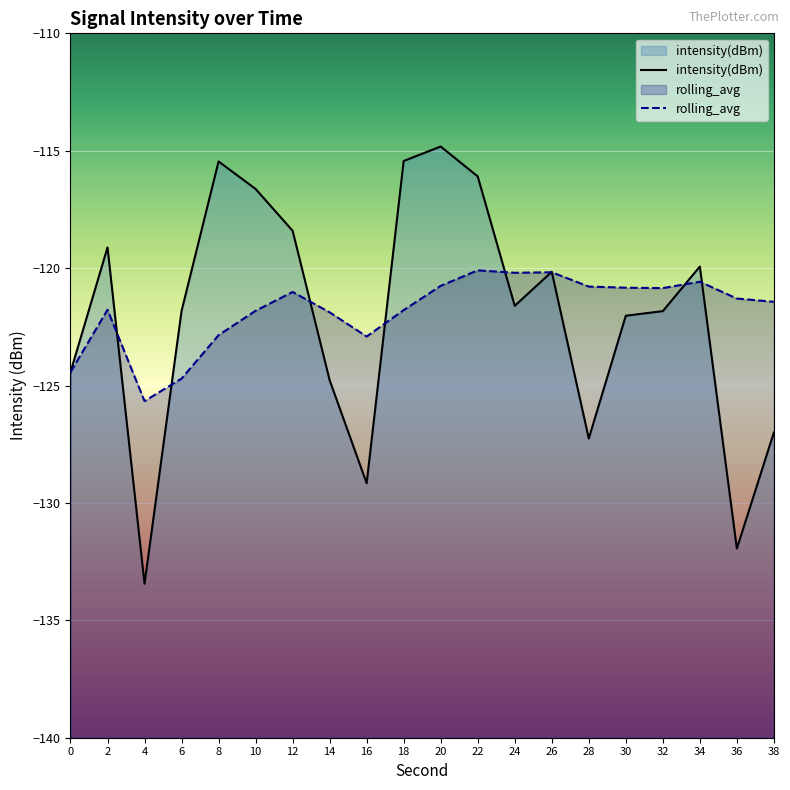

Reading right to left, transcribe all the data shown in this chart.

intensity(dBm): -127.0	-131.9	-119.9	-121.8	-122.0	-127.3	-120.2	-121.6	-116.1	-114.8	-115.4	-129.2	-124.8	-118.4	-116.6	-115.5	-121.8	-133.4	-119.1	-124.4
rolling_avg: -121.4	-121.3	-120.6	-120.9	-120.8	-120.8	-120.2	-120.2	-120.1	-120.8	-121.8	-122.9	-121.9	-121.0	-121.8	-122.9	-124.7	-125.7	-121.8	-124.4